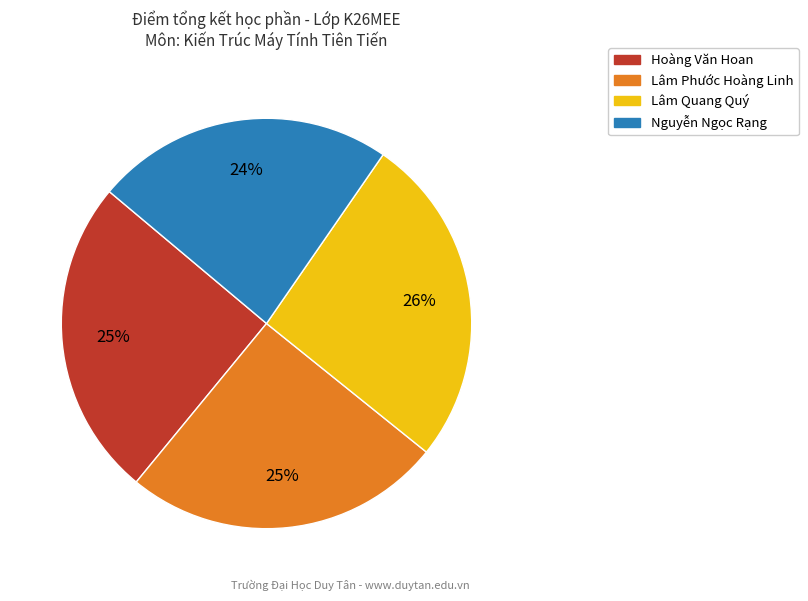

Is the sum of Hoàng Văn Hoan and Lâm Quang Quý greater than half?

Yes